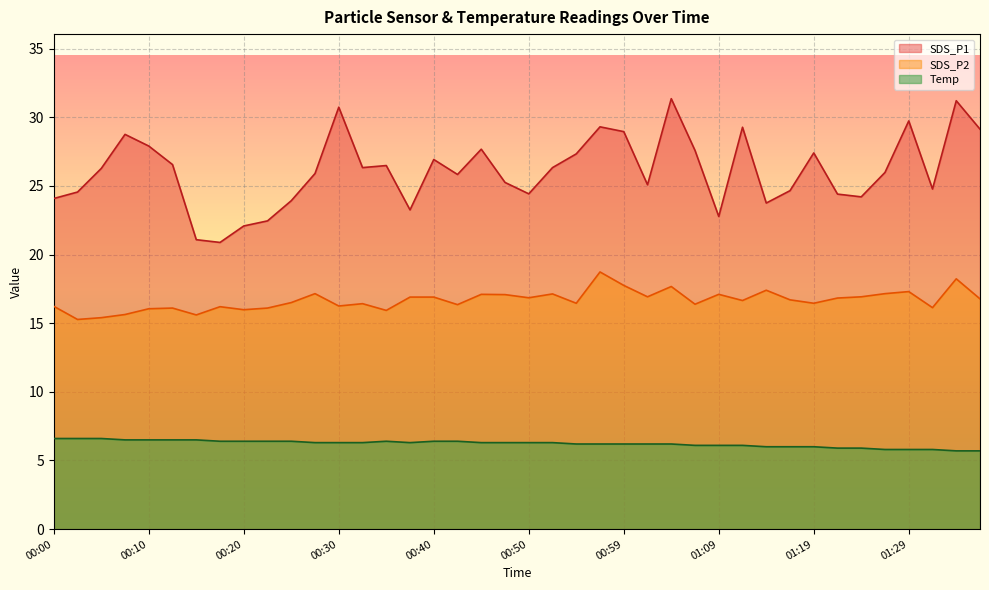

What is the label of the 27th point from the right?

00:32